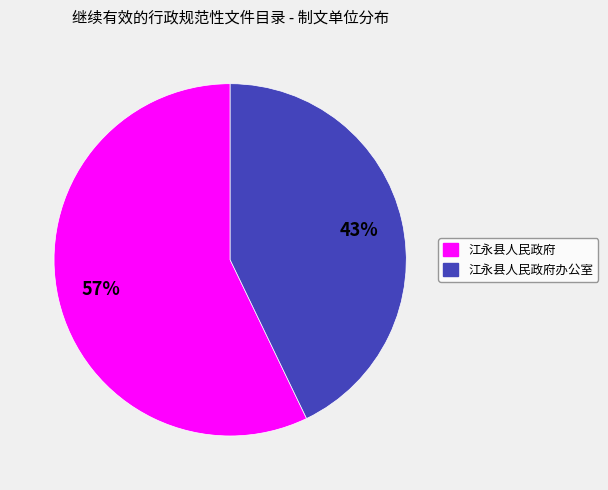

To the nearest percent, what is the average slice percentage?

50%